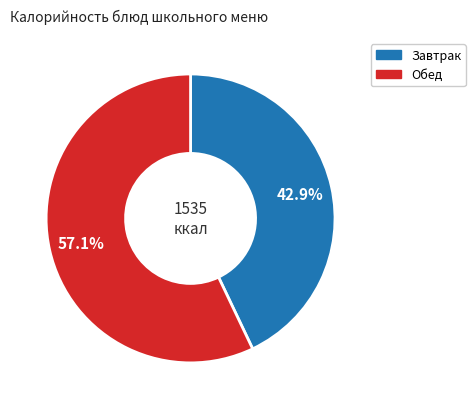

Is there a majority slice in this chart?

Yes